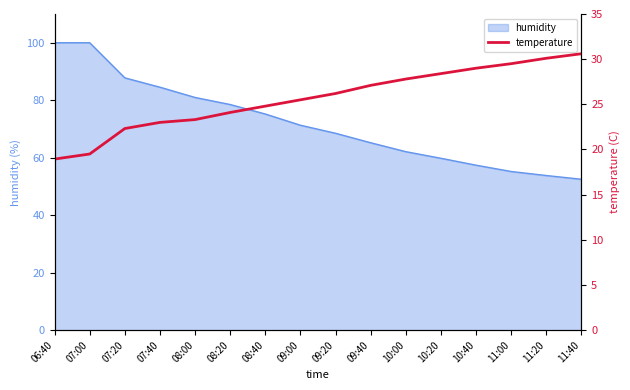

What is the smallest value displayed?

18.9